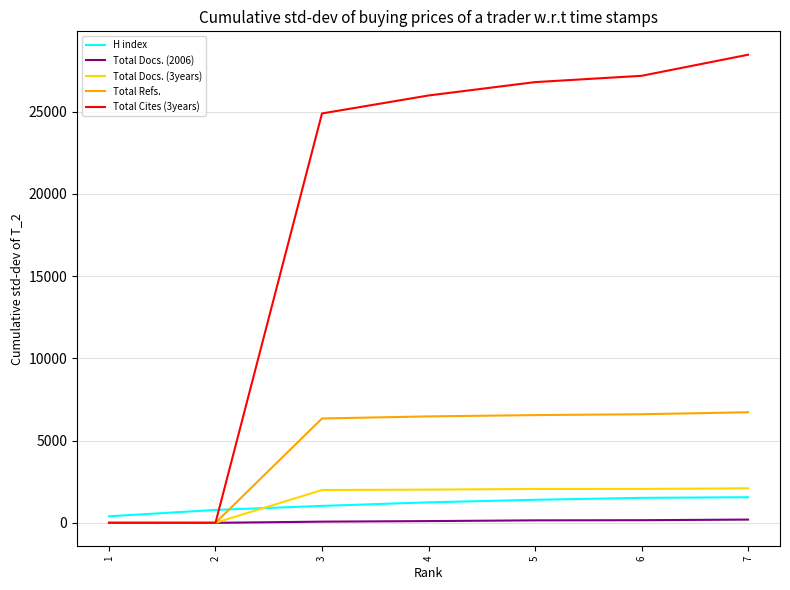

What is the maximum value shown in the chart?

28466